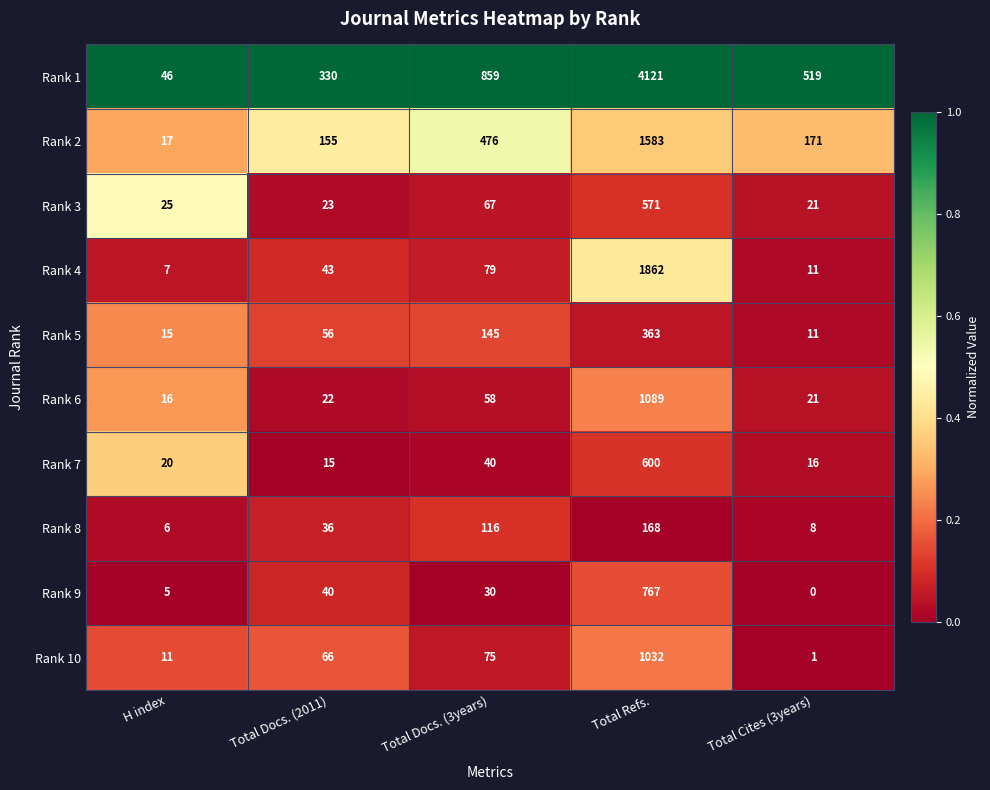

What is the sum of the Rank 9 values at Total Docs. (2011) and Total Cites (3years)?

40